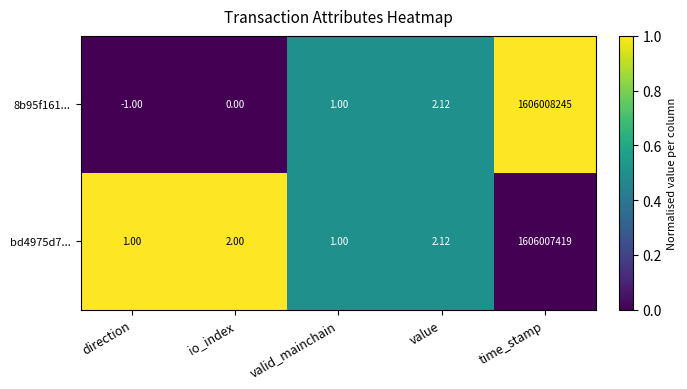

Rank the series by their maximum value, from lowest to highest.

bd4975d7..., 8b95f161...